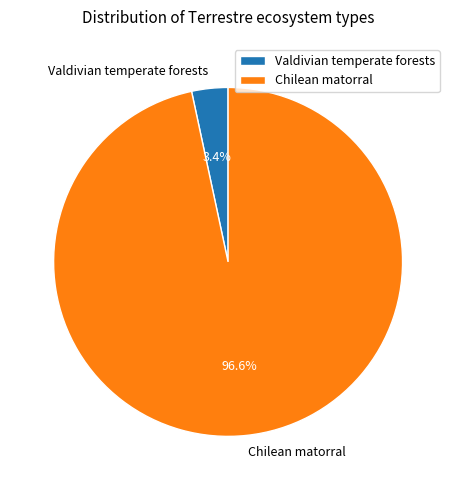

To the nearest percent, what is the difference between the Valdivian temperate forests and Chilean matorral slice percentages?

93%